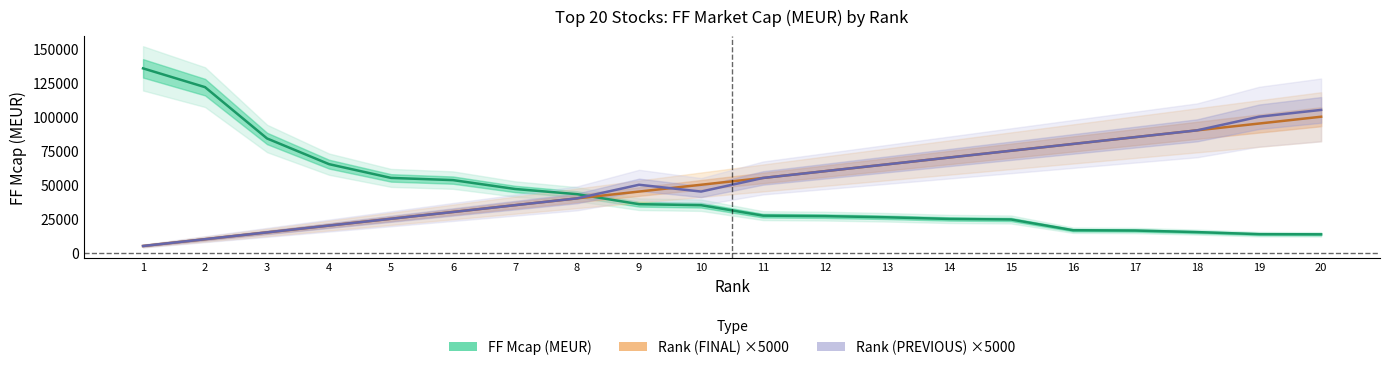

Is it true that Rank (FINAL) ×5000 equals 143748.2 at 17?

False